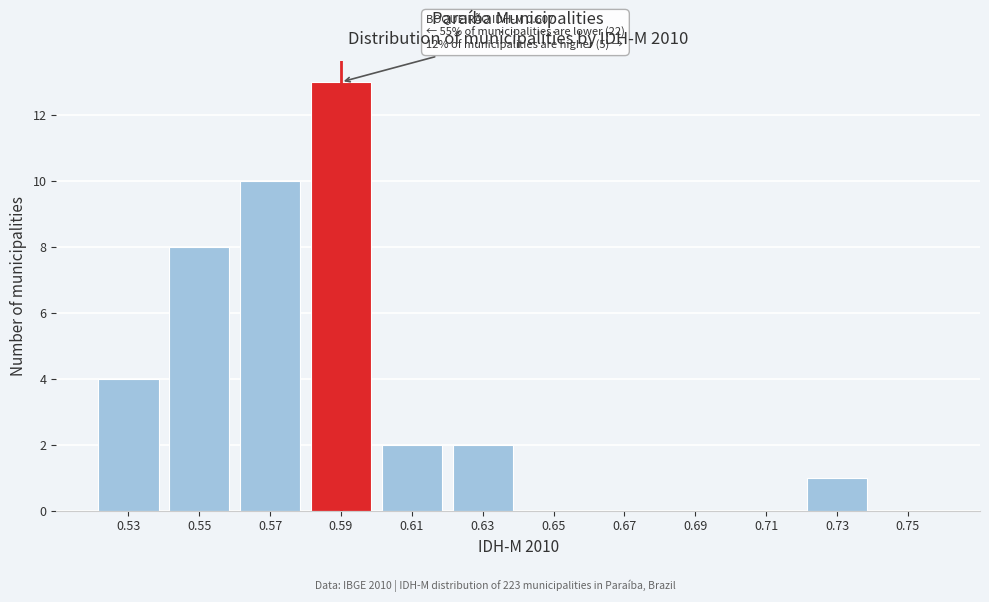

Reading left to right, what are all the values shown in this chart?

0.53=4	0.55=8	0.57=10	0.59=13	0.61=2	0.63=2	0.65=0	0.67=0	0.69=0	0.71=0	0.73=1	0.75=0